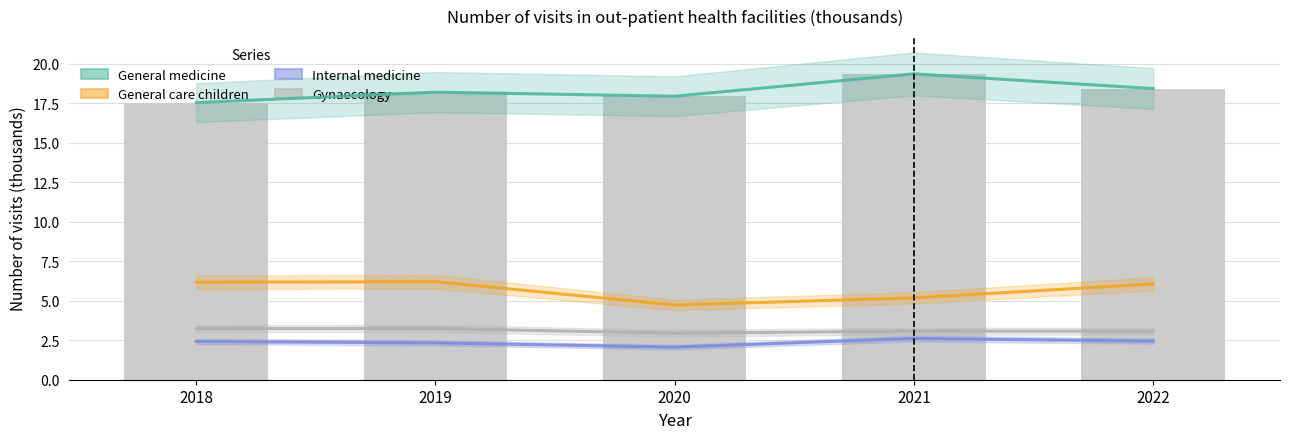

What is the difference between the second highest and second lowest values in the General medicine series?

0.5